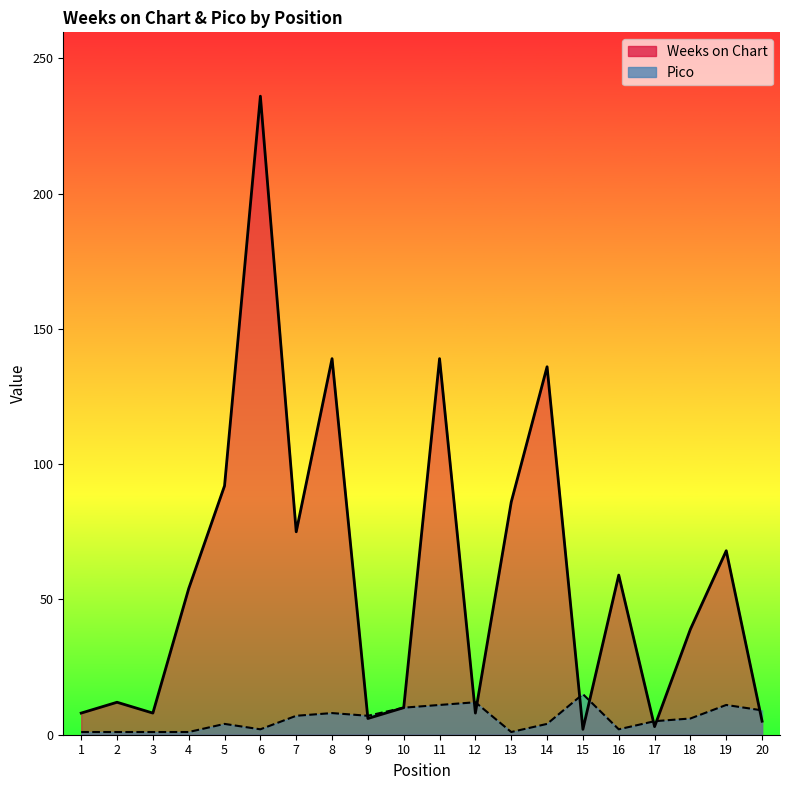

How many values in the Weeks on Chart series exceed 54?

9